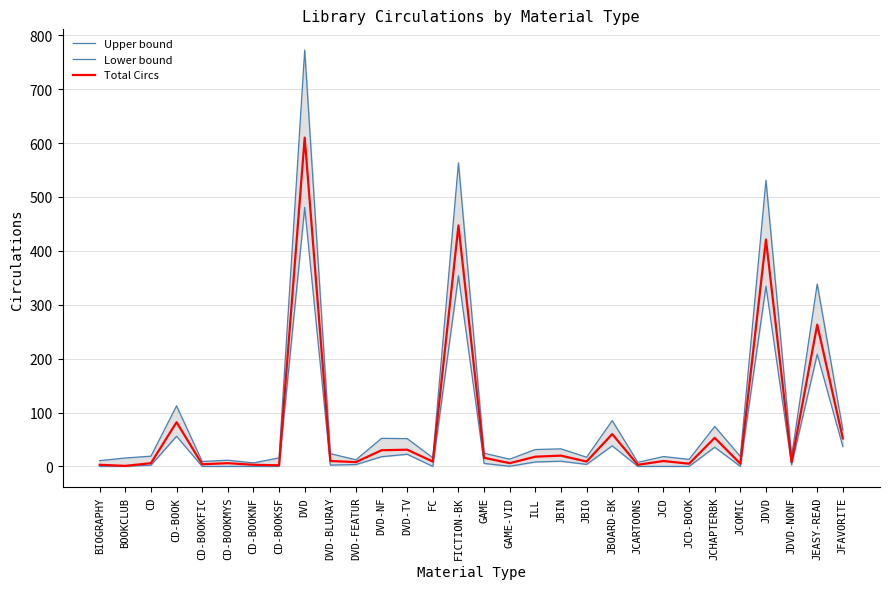

Does the chart have visible grid lines?

Yes